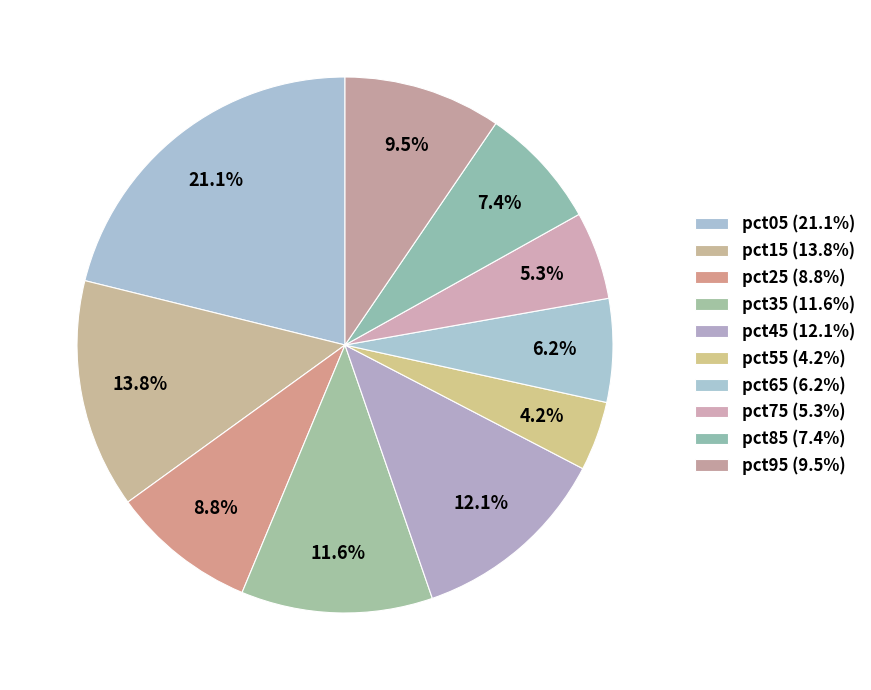

Which slice is the smallest?

pct55